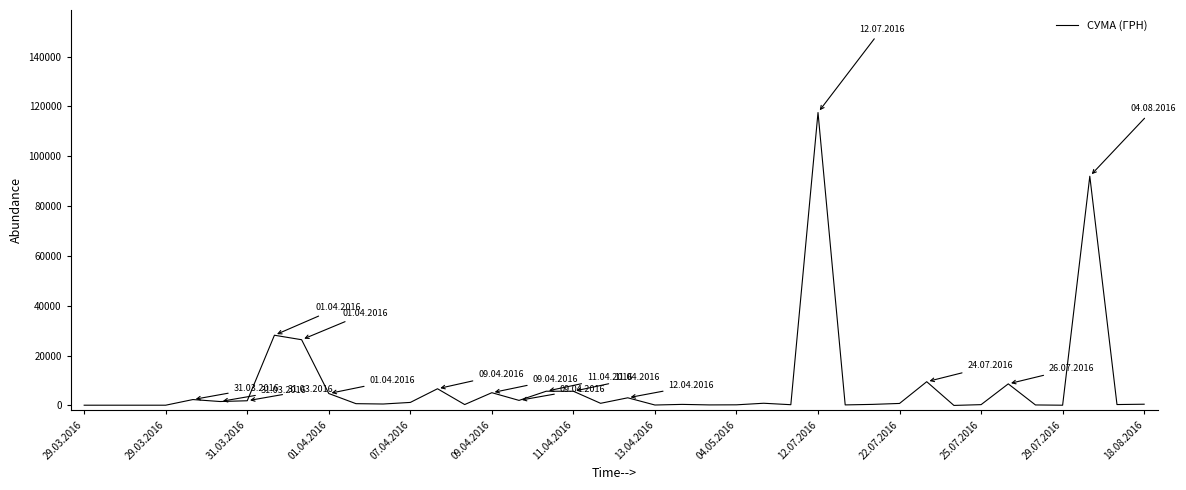

What is the greatest value displayed?

117568.8